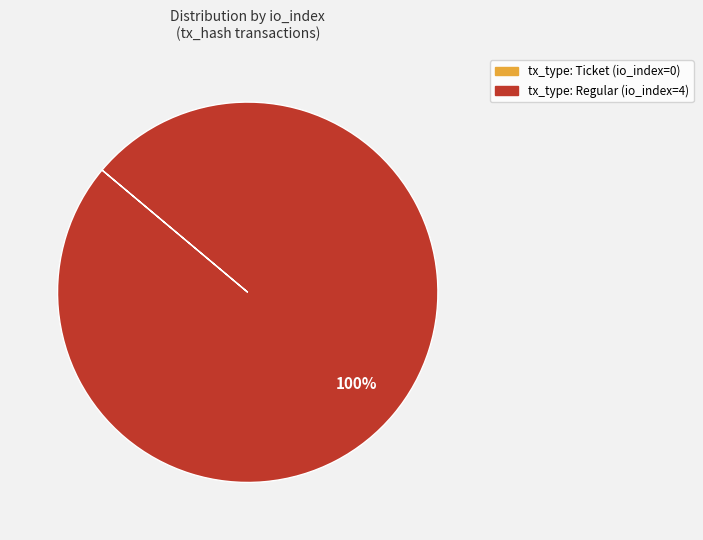

To the nearest percent, what percentage of the pie is tx_type: Regular (io_index=4)?

100%